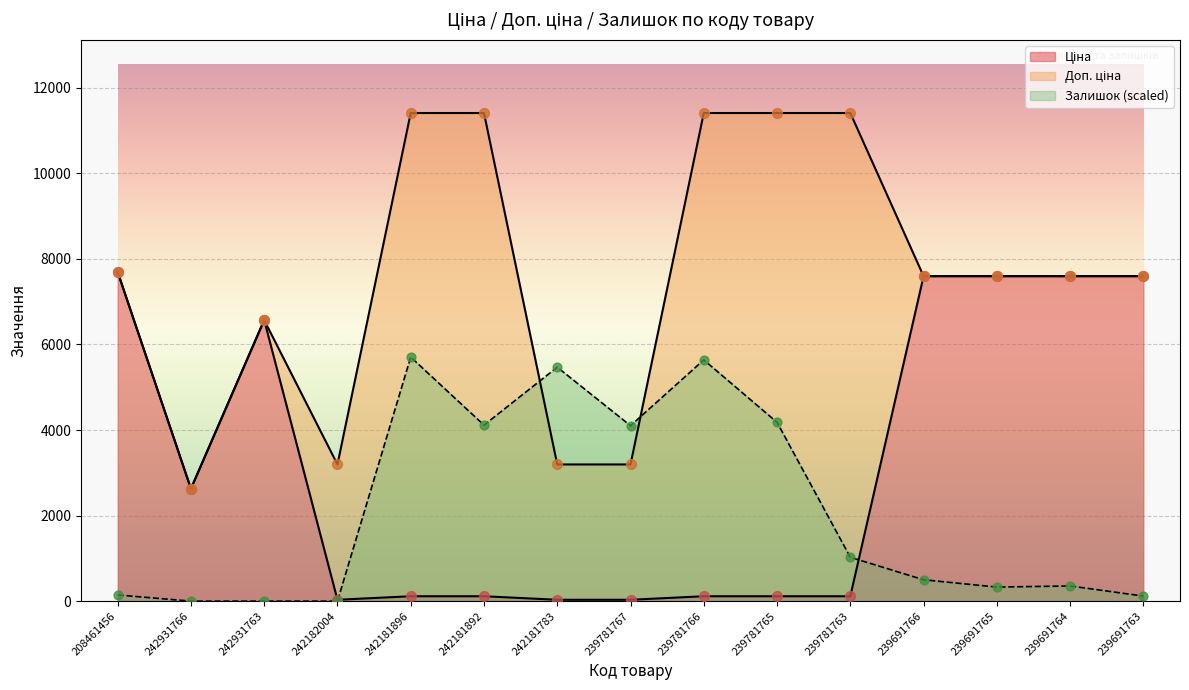

At which category is the sum across all series the highest?

242181896